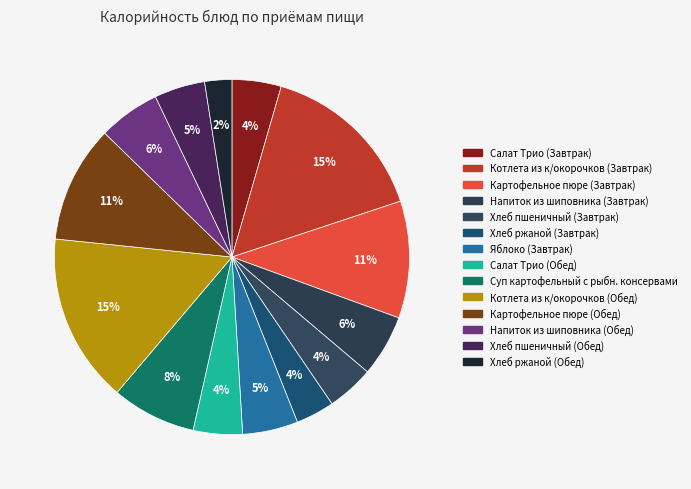

Combined, do Напиток из шиповника (Обед) and Хлеб ржаной (Завтрак) account for over 50%?

No